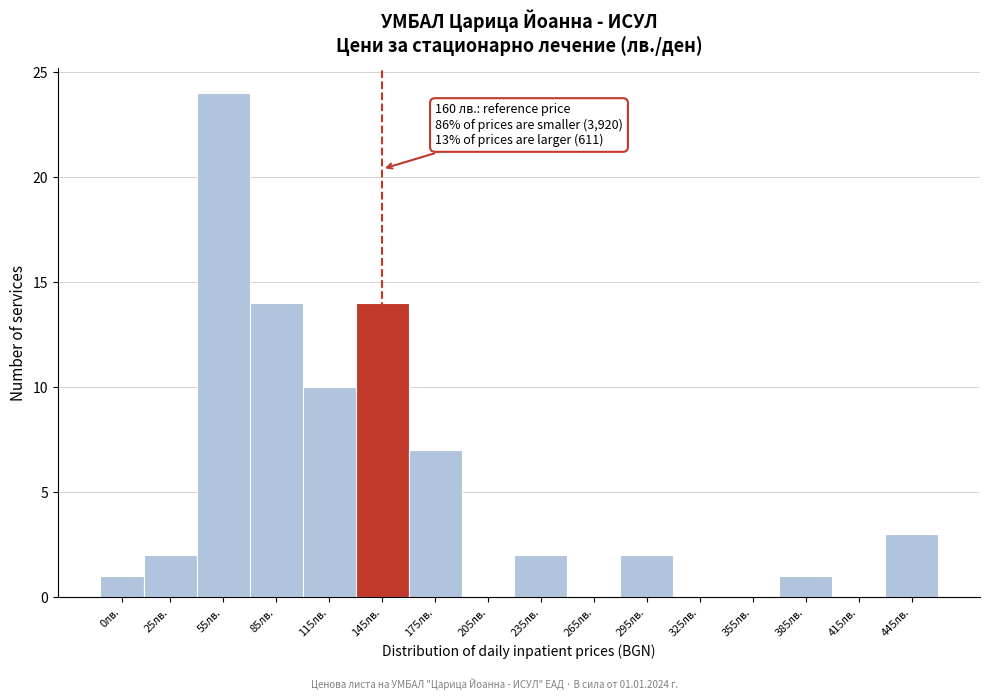

Reading left to right, list all the values displayed in this chart.

0лв.=1	25лв.=2	55лв.=24	85лв.=14	115лв.=10	145лв.=14	175лв.=7	205лв.=0	235лв.=2	265лв.=0	295лв.=2	325лв.=0	355лв.=0	385лв.=1	415лв.=0	445лв.=3